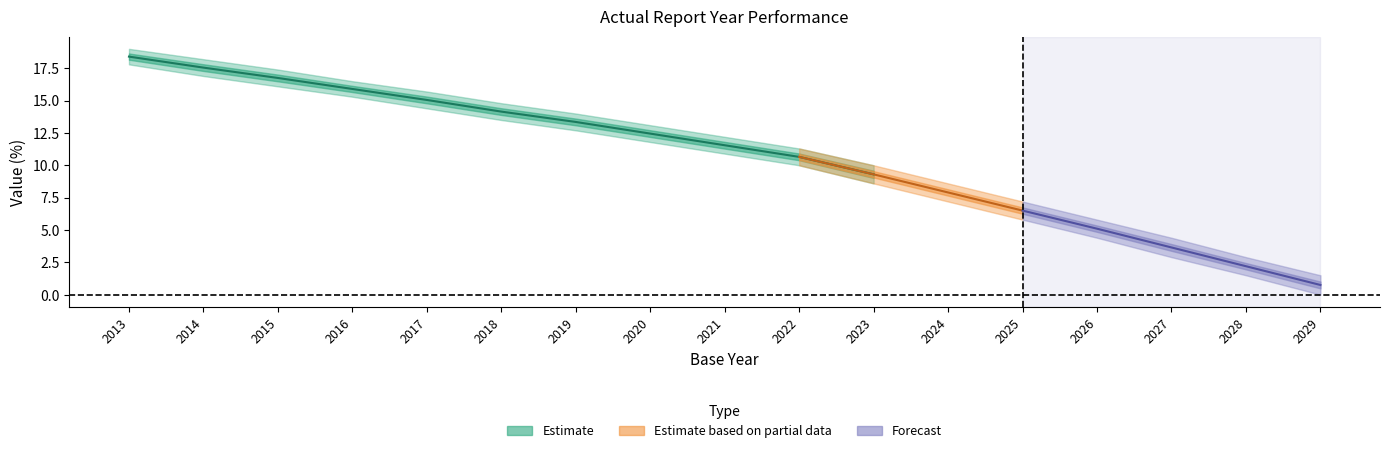

How many data points does each series have?

17